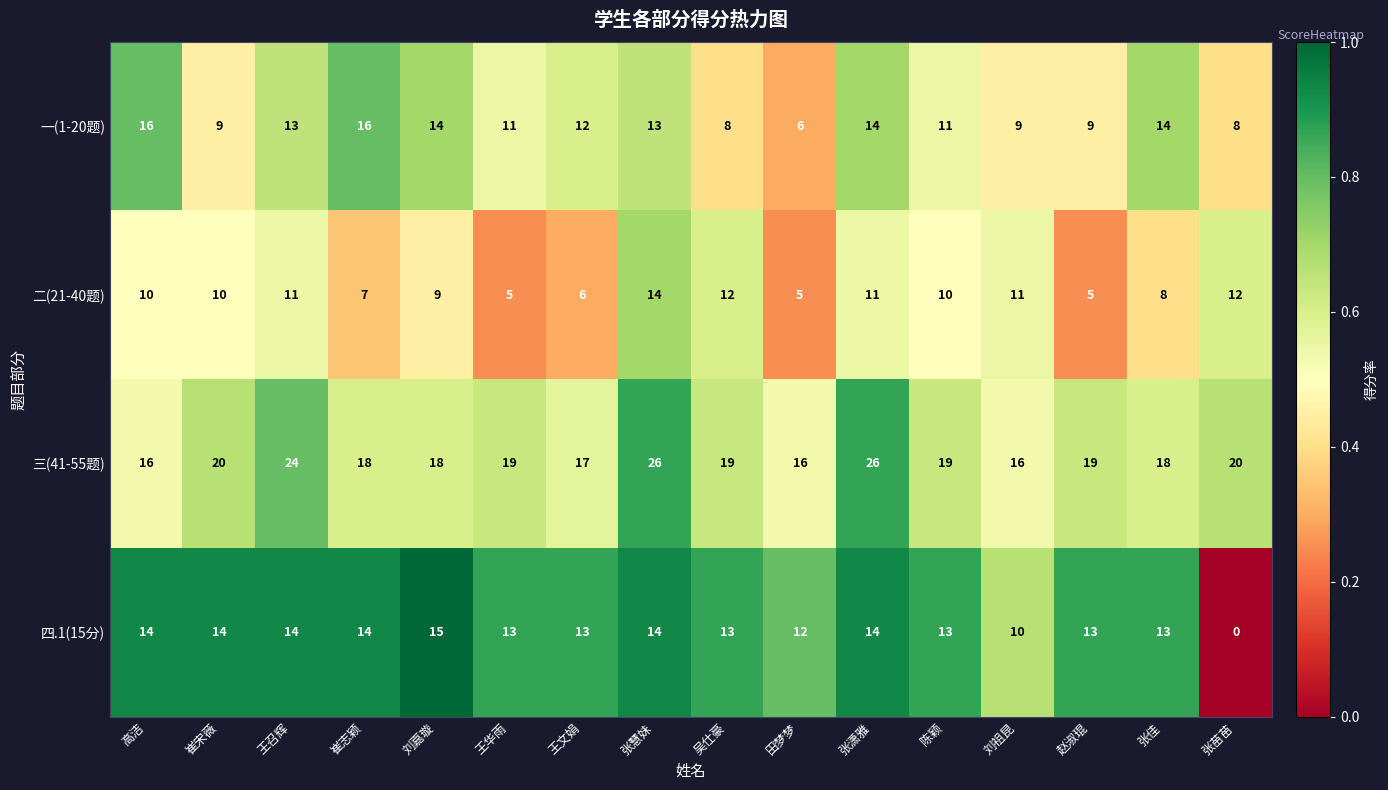

What is the difference between the highest and lowest values at 刘嘉璇?

9